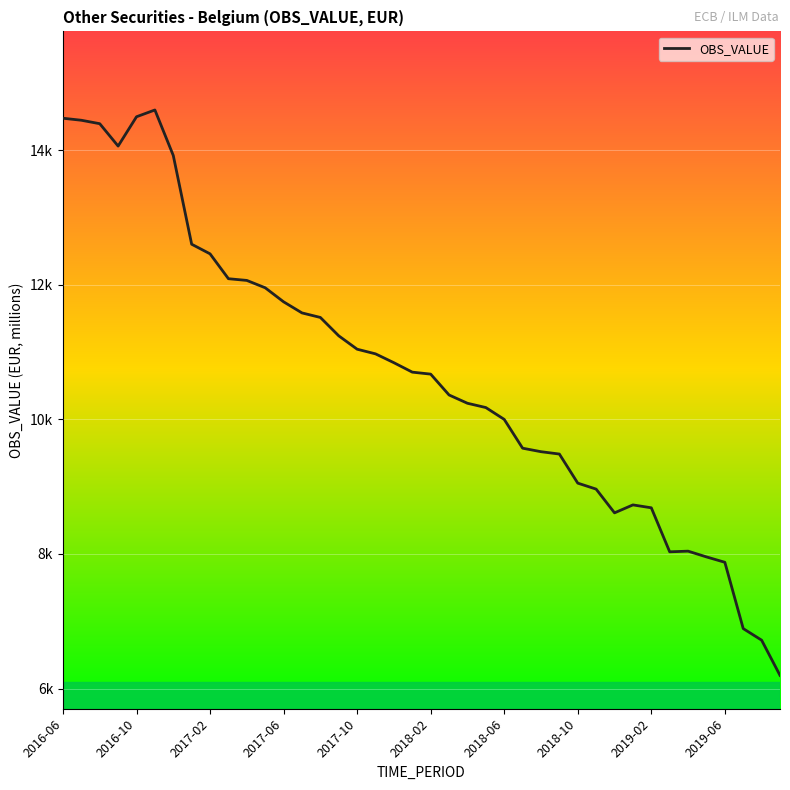

What is the maximum value shown in the chart?

14598.6